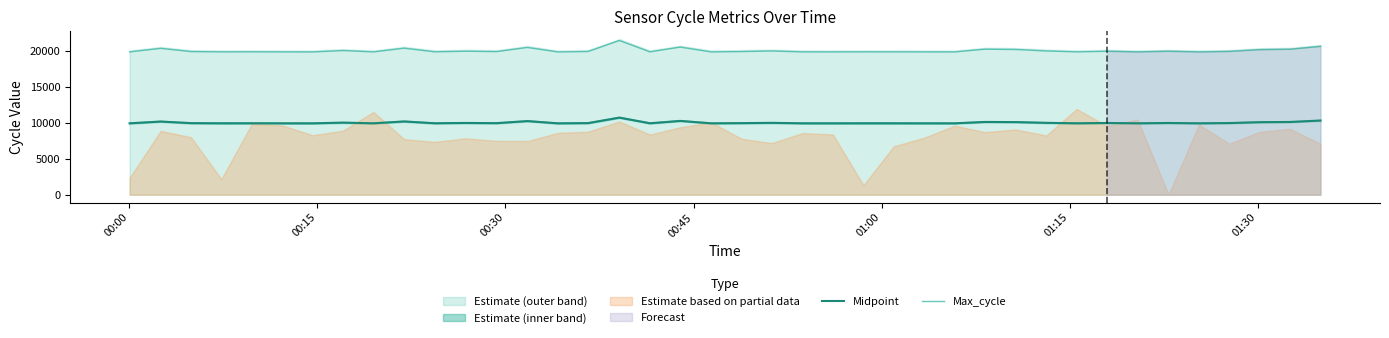

True or false: Max_cycle and Midpoint cross at least once.

False